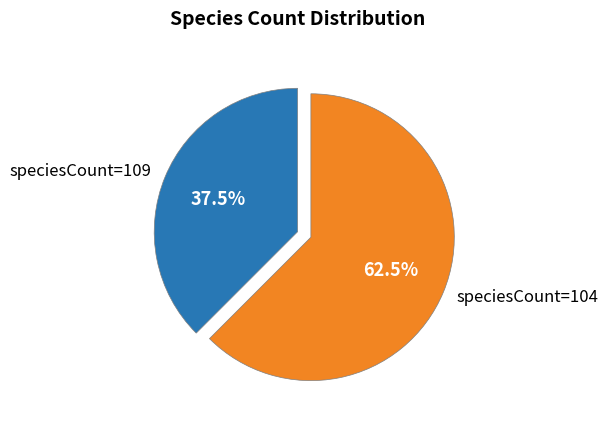

Which category has the biggest portion of the pie?

speciesCount=104